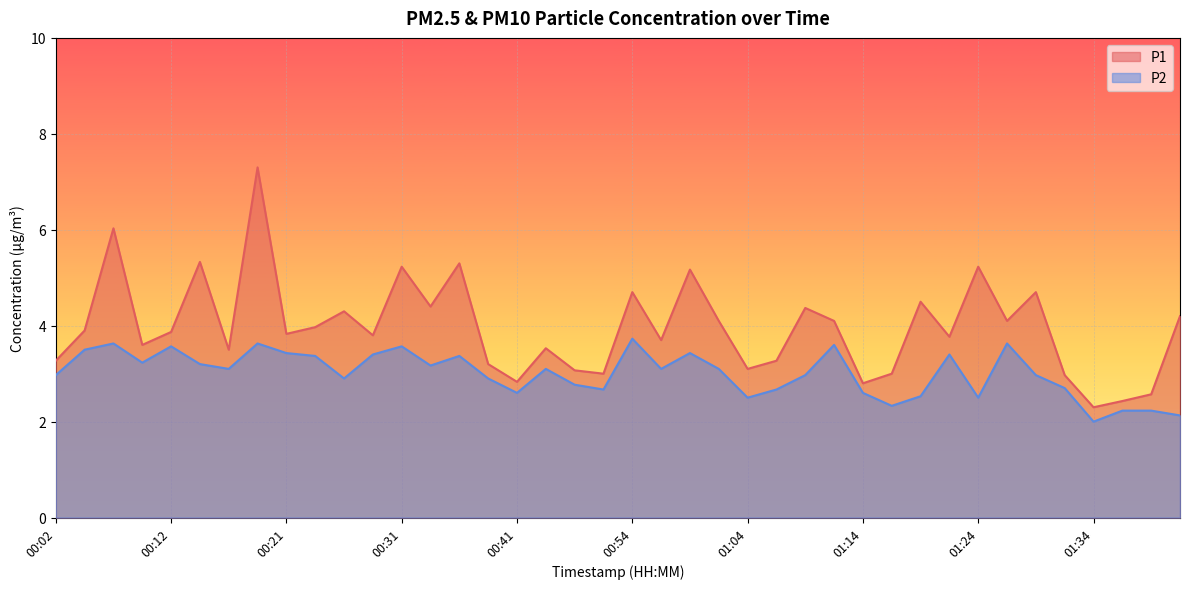

What is the sum of the P1 values at 00:02 and 01:39?

5.8